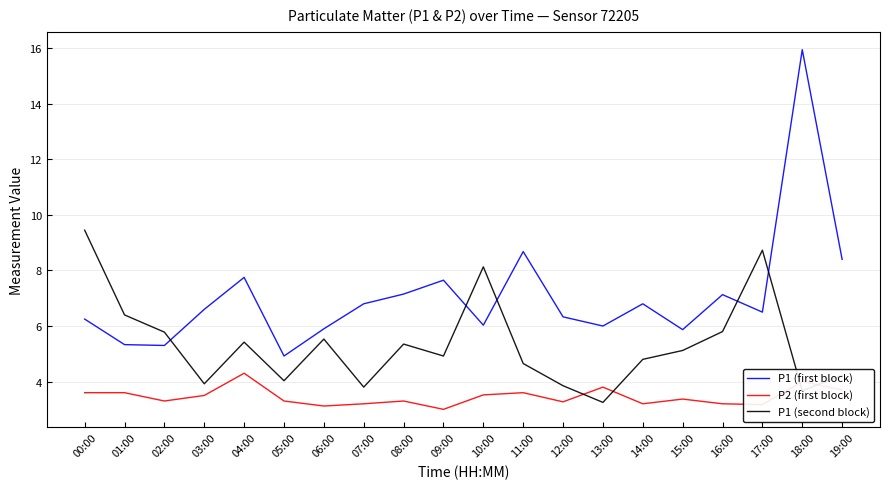

Between 00:00 and 05:00, which series saw the biggest shift?

P1 (second block)